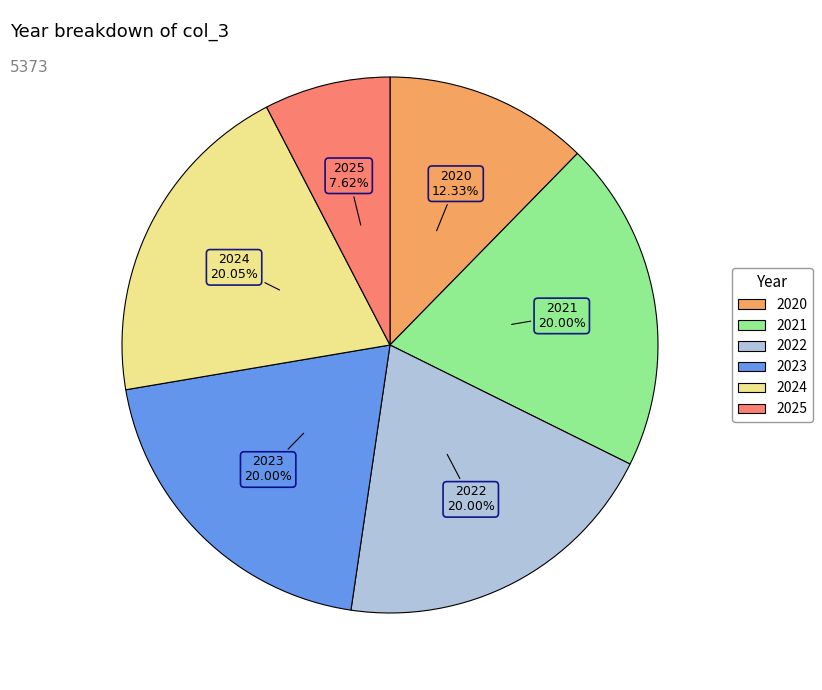

To the nearest percent, what is the combined percentage of 2020 and 2023?

32%